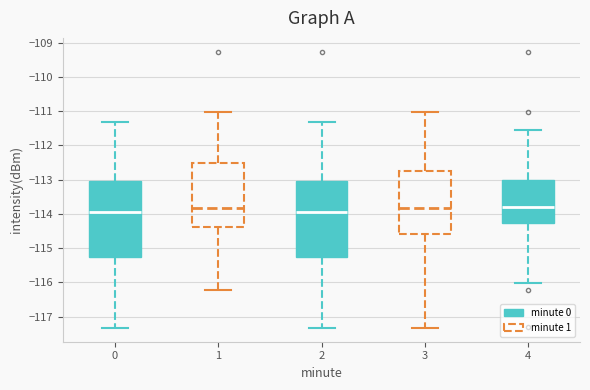

Where does the median line of the box at x = 0 sit on the y-axis? The values are not printed on the chart, so give them approximately, as read against the axis.

-113.9